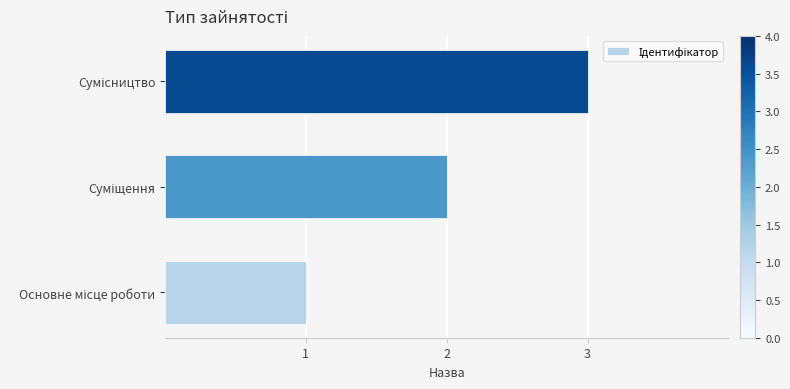

What is the greatest value displayed?

3